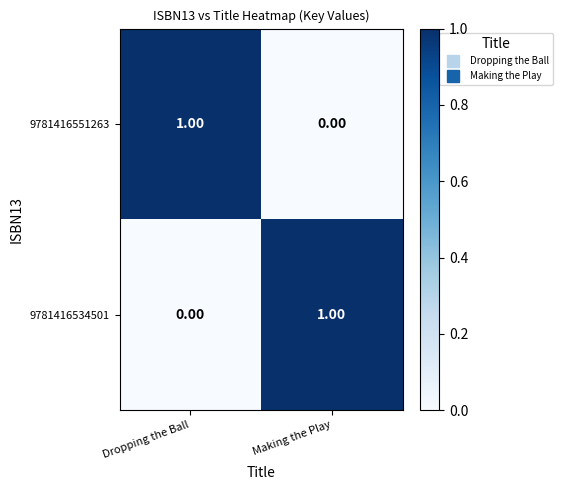

At Making the Play, list the series in order from smallest to largest.

9781416551263, 9781416534501